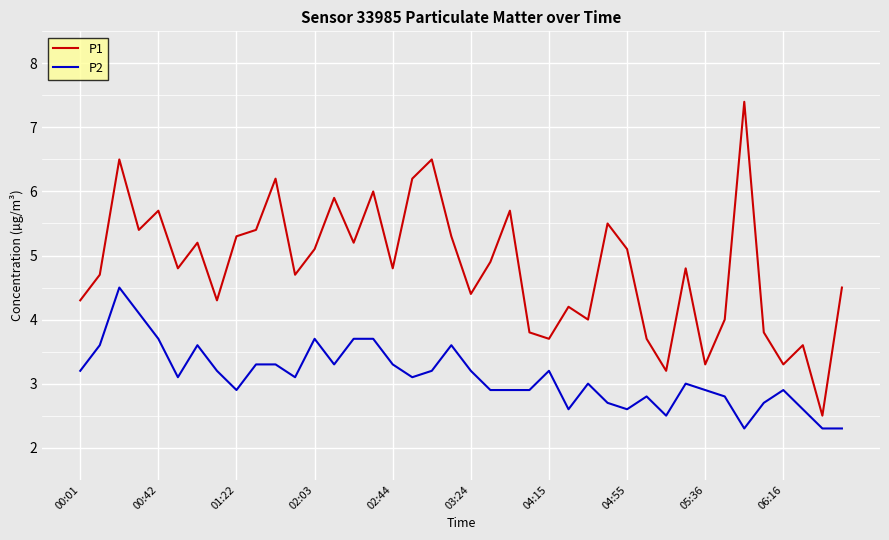

True or false: P1 and P2 cross at least once.

False